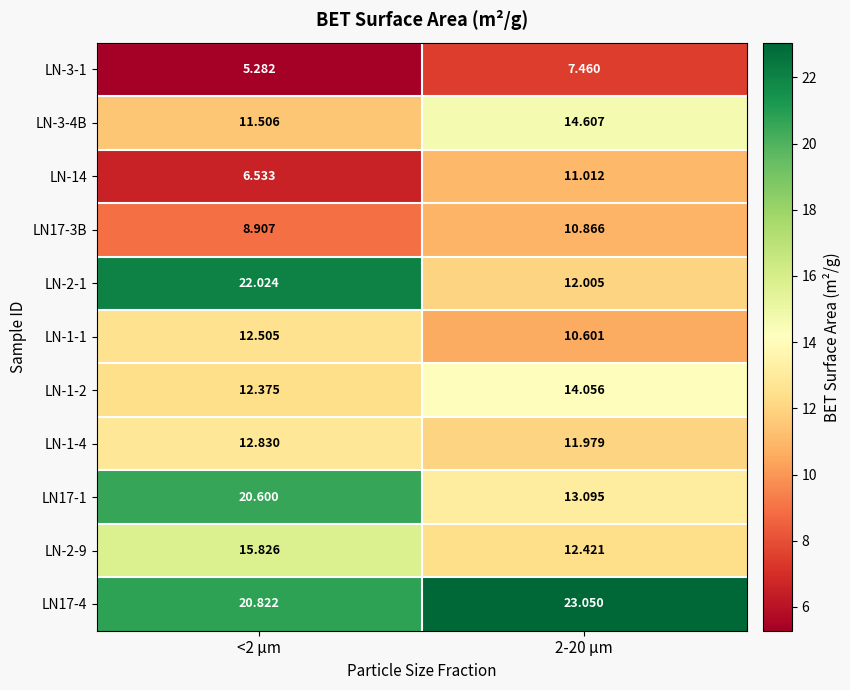

What is the total value across all series at 2-20 µm?

141.2